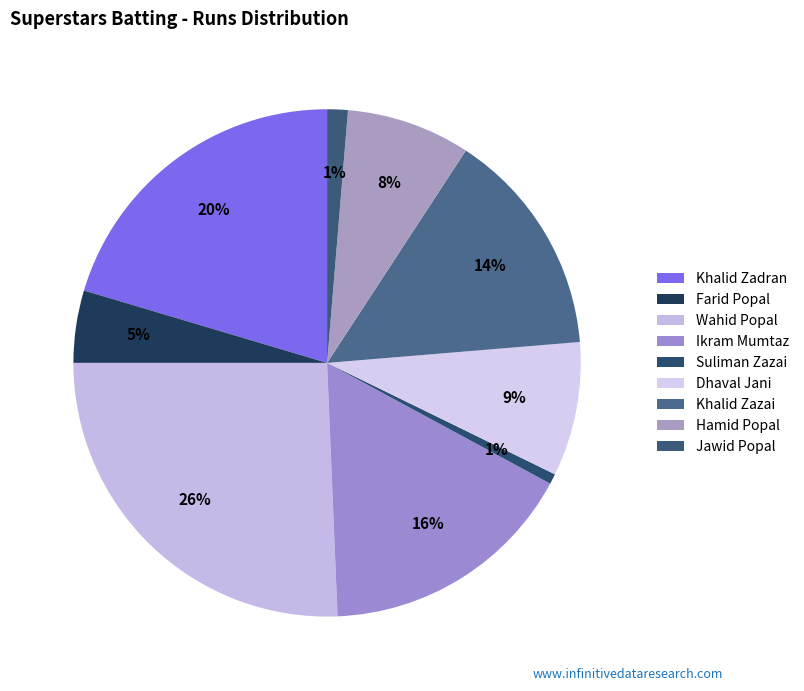

Count the number of slices in the pie.

9